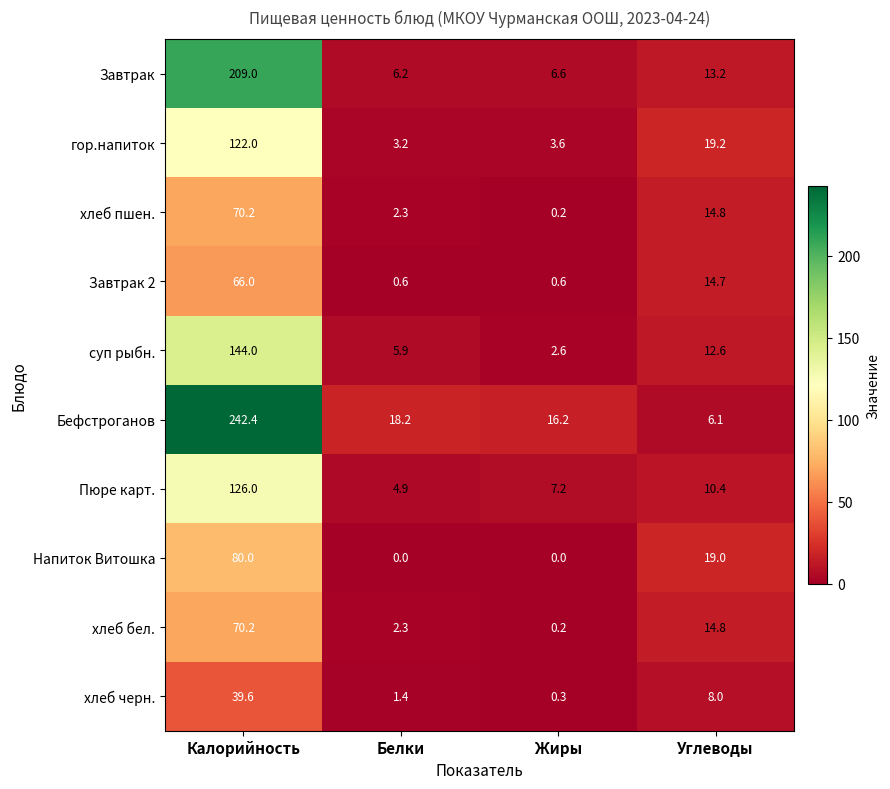

True or false: Бефстроганов has a value of 25.3 at Жиры.

False